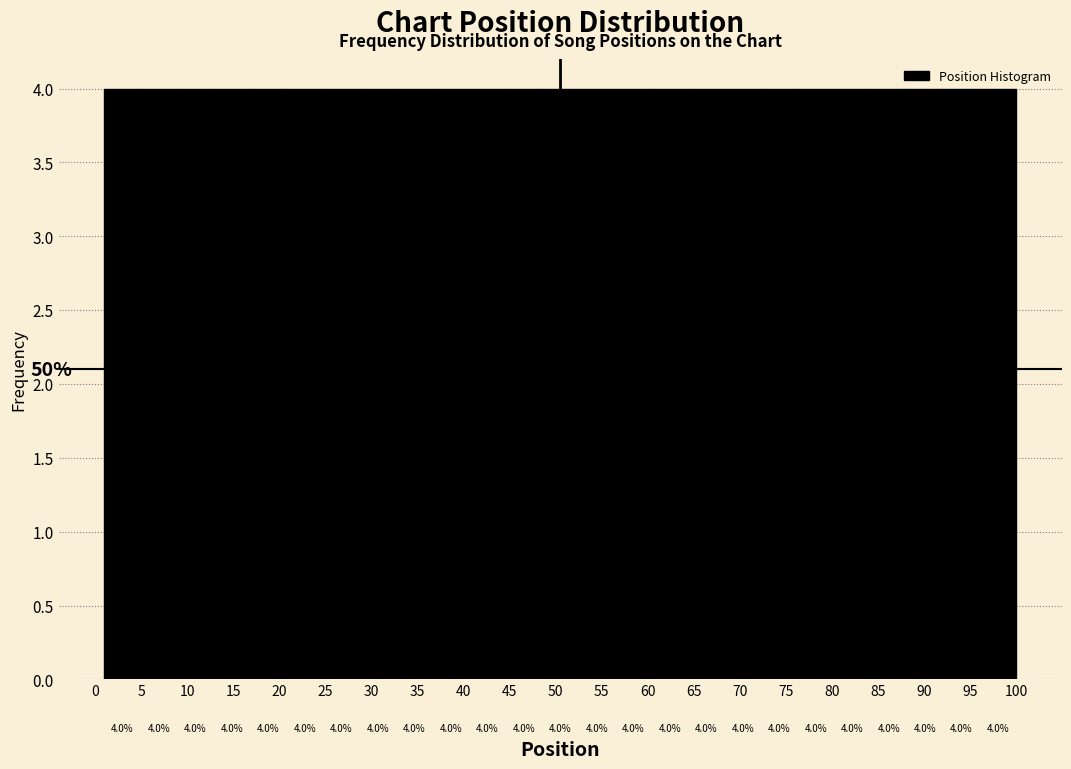

Reading left to right, list every bar in this chart as the range it spans on the x-axis followed by its height. The bar edges are not printed on the chart, so give them approximately, as read against the axis.

1.0 to 5.0: 4.0
5.0 to 9.0: 4.0
9.0 to 13.0: 4.0
13.0 to 17.0: 4.0
17.0 to 21.0: 4.0
21.0 to 25.0: 4.0
25.0 to 28.5: 4.0
28.5 to 32.5: 4.0
32.5 to 36.5: 4.0
36.5 to 40.5: 4.0
40.5 to 44.5: 4.0
44.5 to 48.5: 4.0
48.5 to 52.5: 4.0
52.5 to 56.5: 4.0
56.5 to 60.5: 4.0
60.5 to 64.5: 4.0
64.5 to 68.5: 4.0
68.5 to 72.5: 4.0
72.5 to 76.0: 4.0
76.0 to 80.0: 4.0
80.0 to 84.0: 4.0
84.0 to 88.0: 4.0
88.0 to 92.0: 4.0
92.0 to 96.0: 4.0
96.0 to 100.0: 4.0